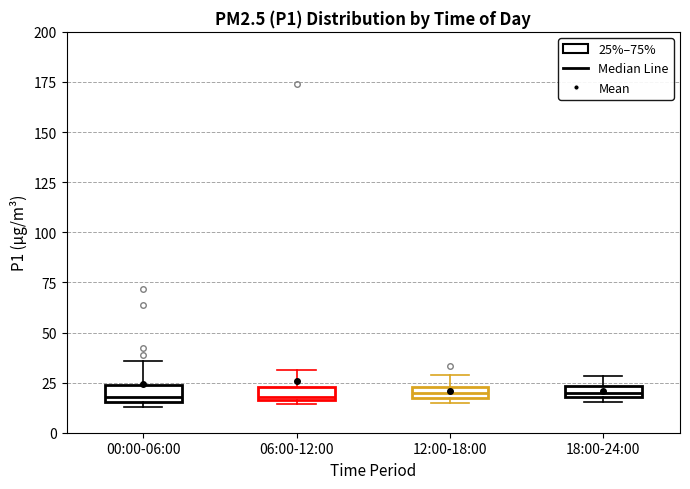

Where is the lower edge of the box for 00:00-06:00 on the y-axis? The values are not printed on the chart, so give them approximately, as read against the axis.

15